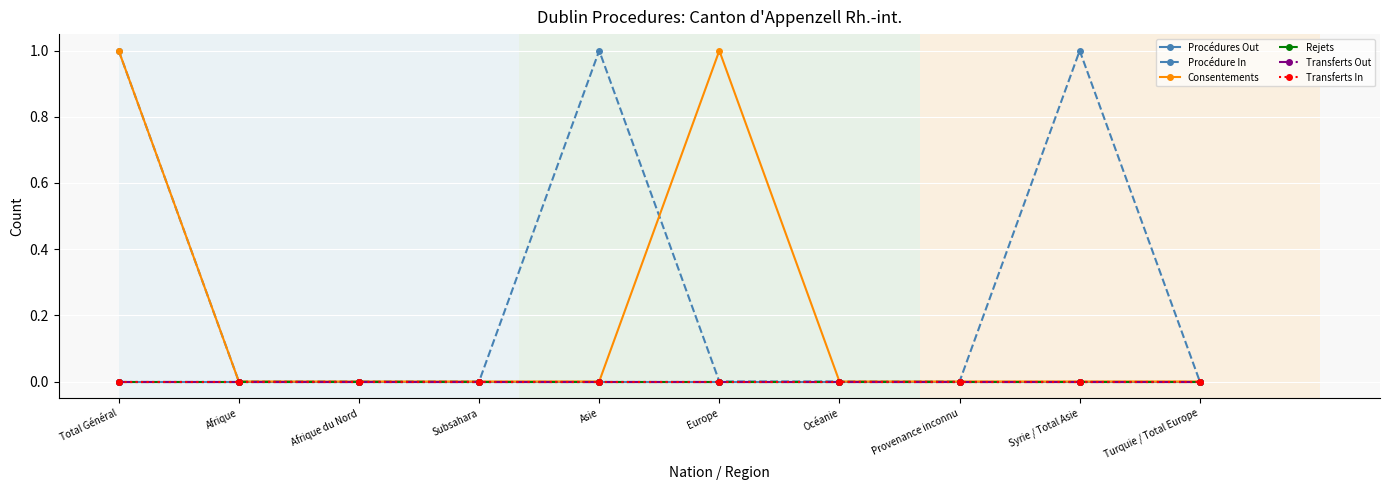

Does the chart have visible grid lines?

Yes